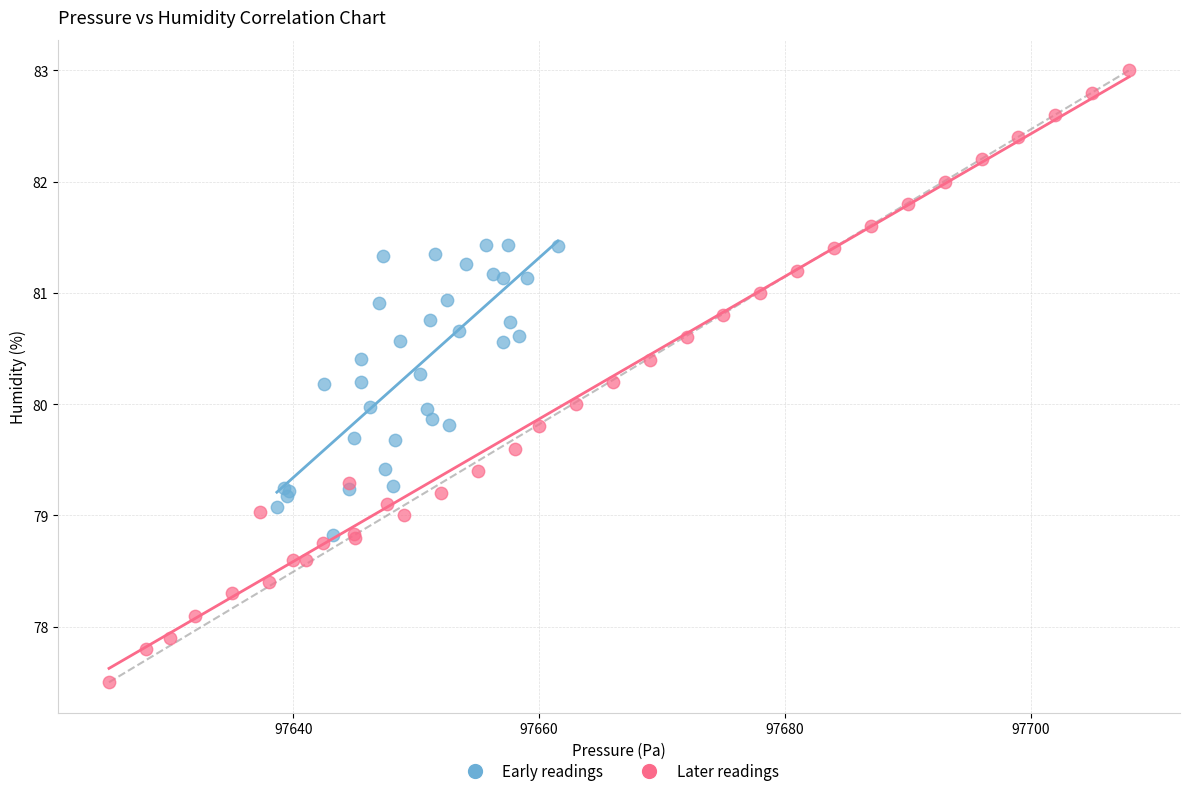

Which series has the largest Y range (max minus min)?

Later readings